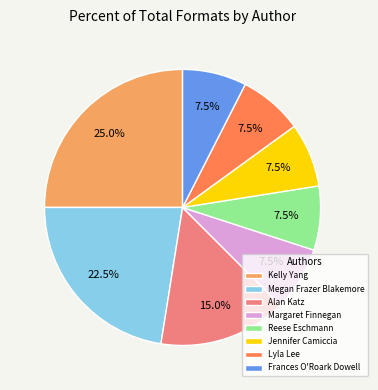

What is the ratio of the value at Alan Katz to the value at Kelly Yang?

0.6